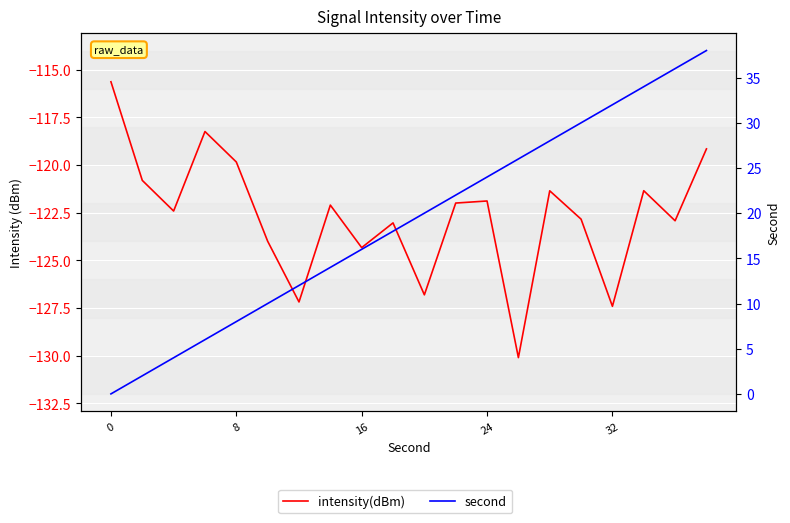

What are all the series names shown in the legend?

intensity(dBm), second